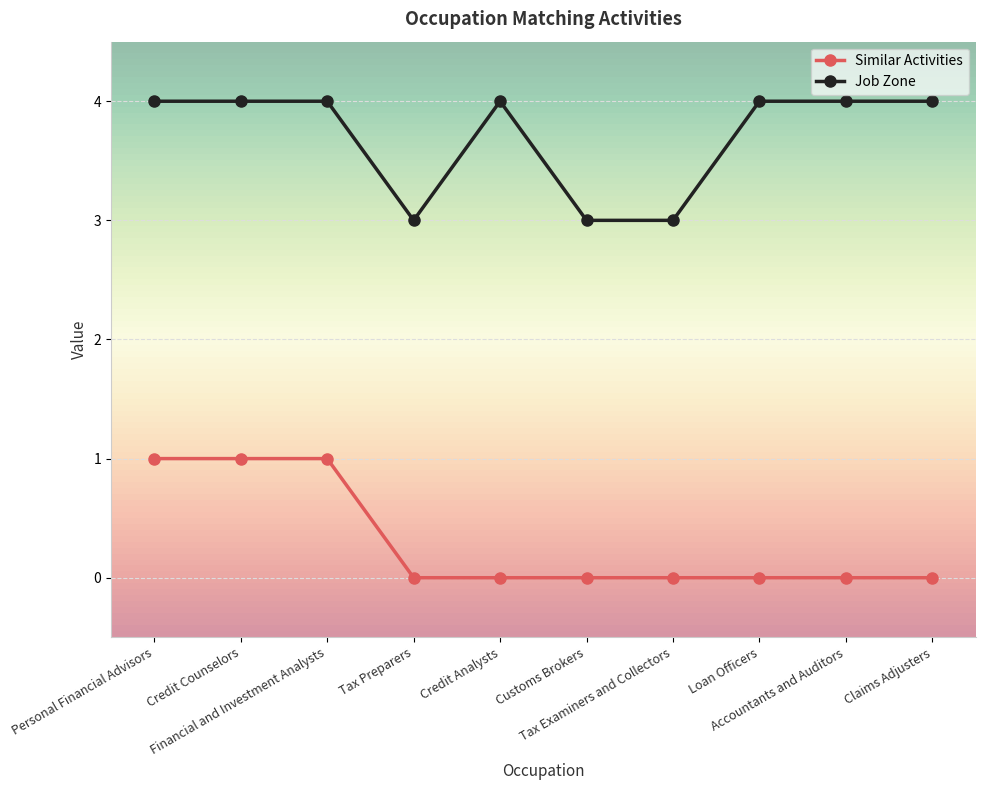

What is the greatest value displayed?

4